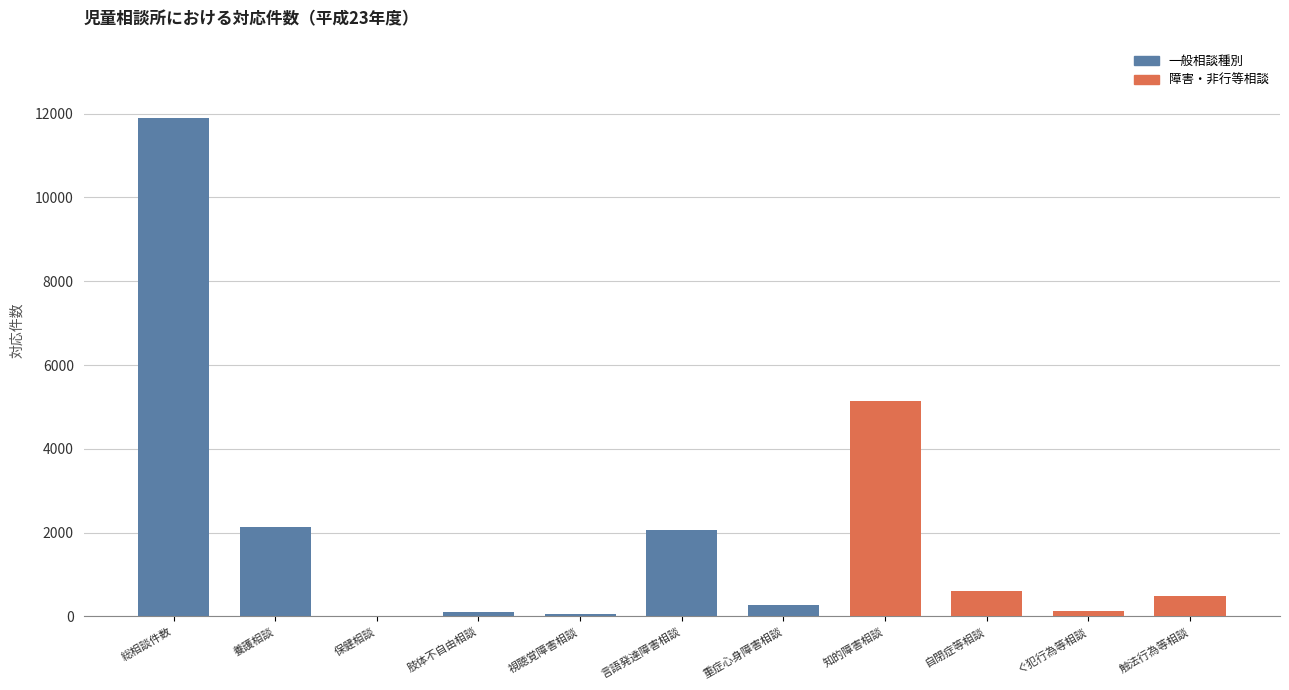

What is the change in value from 総相談件数 to ぐ犯行為等相談?

-11766